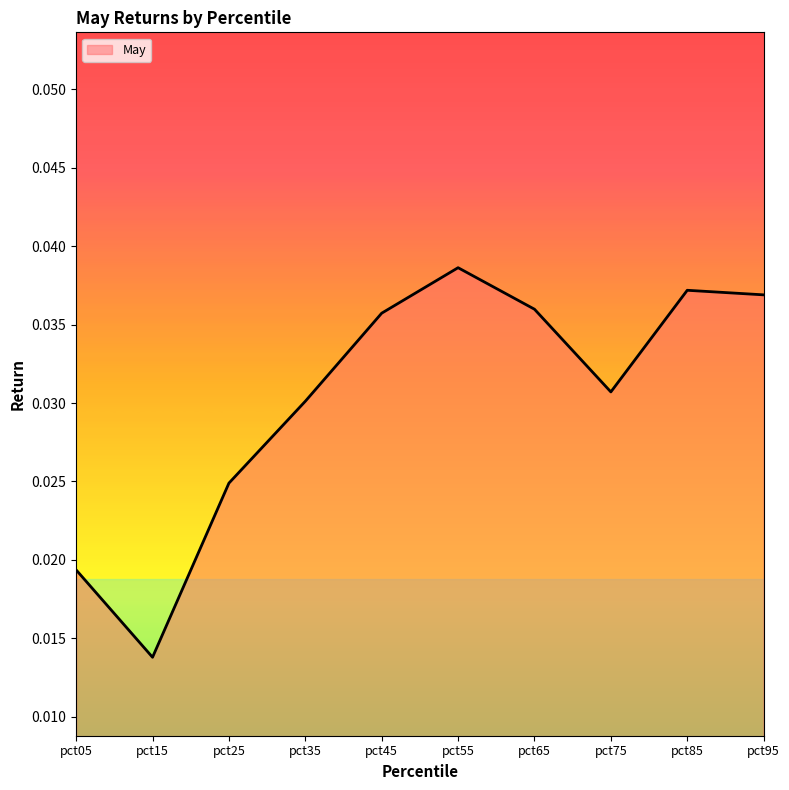

Between pct95 and pct15, which is larger?

pct95